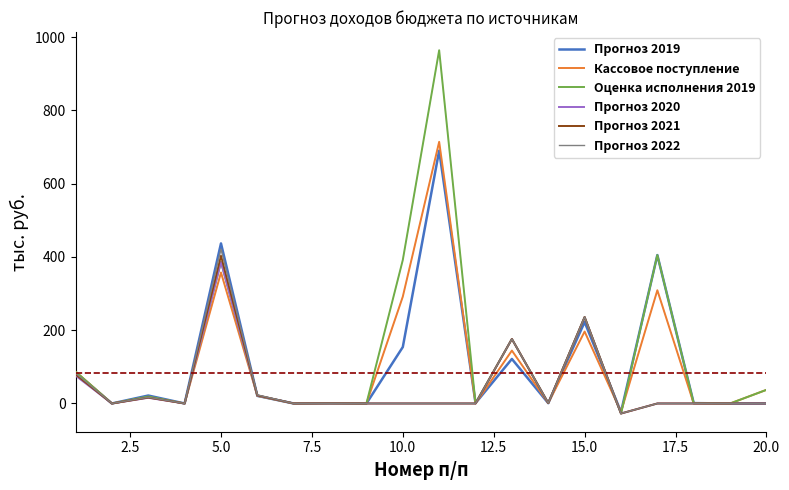

What is the minimum value for Прогноз 2021?

-27.4